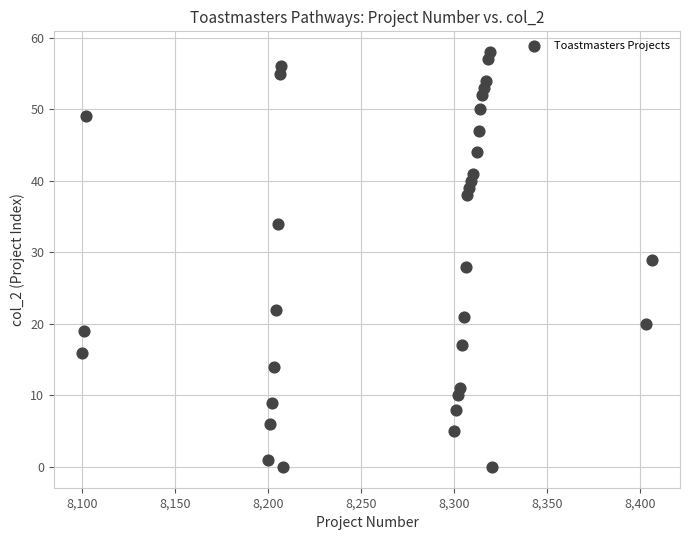

What is the range of X values (max minus min)?

306